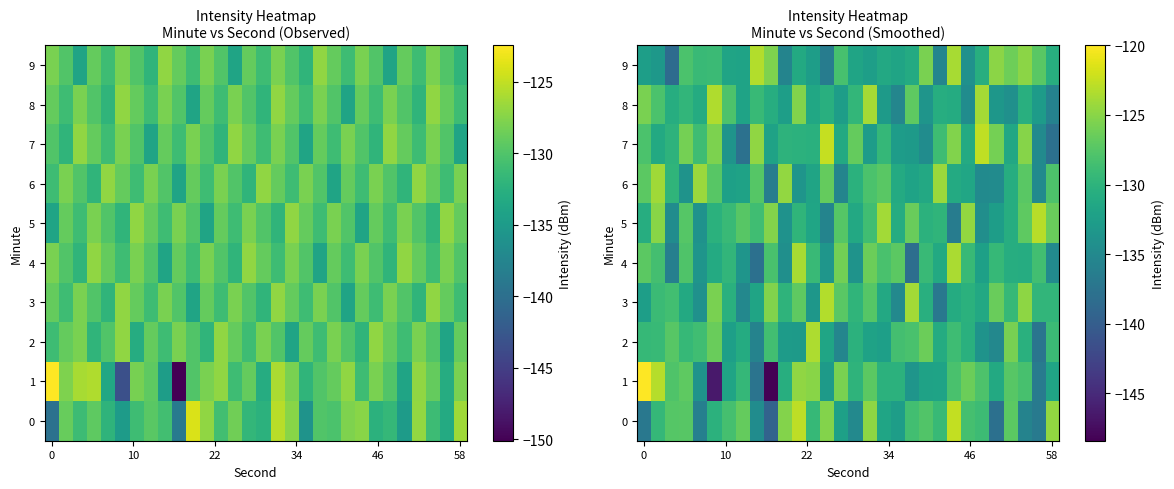

How many data points in 7 are less than -130?

16